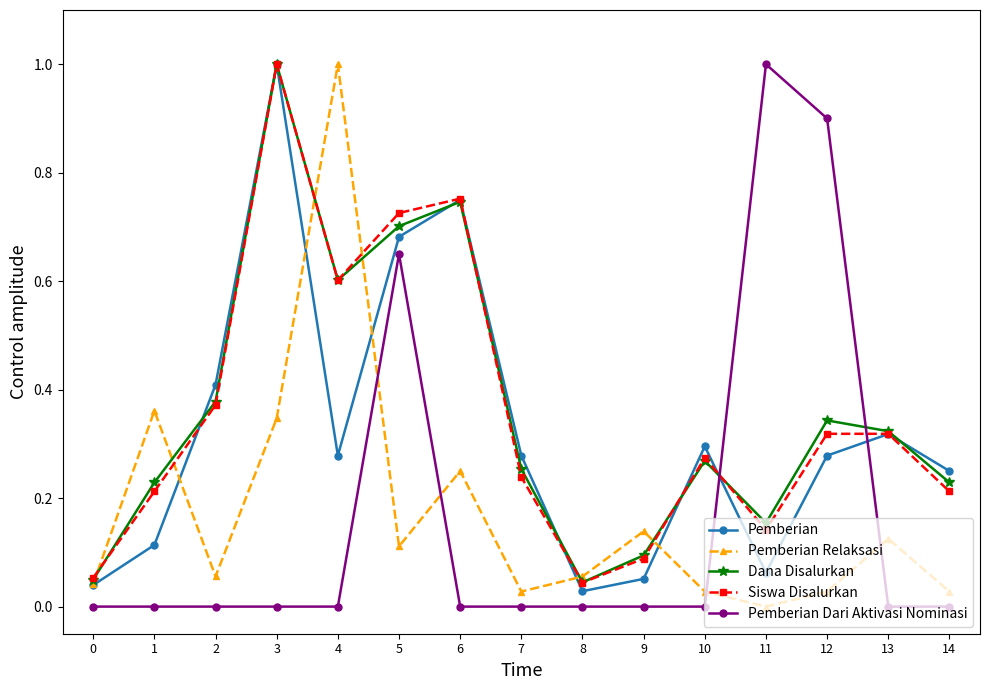

The value of Dana Disalurkan at 8 is 0.0. True or false?

True